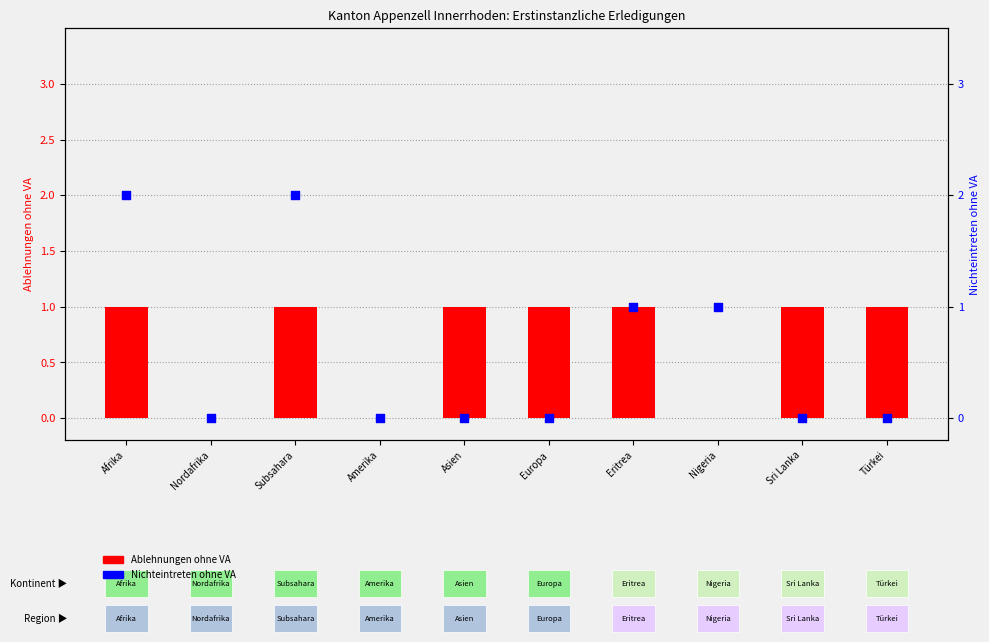

Which series contains the highest Y value?

Nichteintreten ohne VA